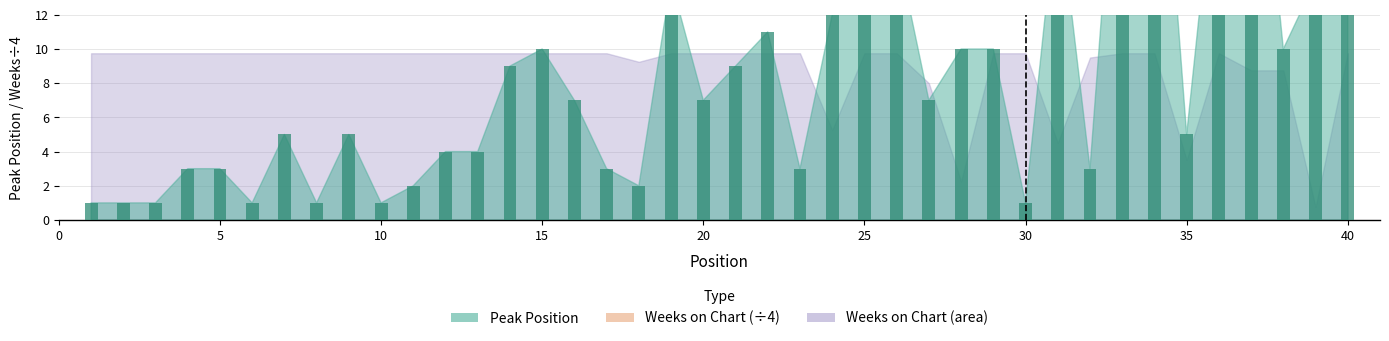

List the labels in order of value, largest first.

34, 37, 33, 36, 25, 31, 26, 19, 39, 40, 24, 22, 15, 28, 29, 38, 14, 21, 16, 20, 27, 7, 9, 35, 12, 13, 4, 5, 17, 23, 32, 11, 18, 1, 2, 3, 6, 8, 10, 30